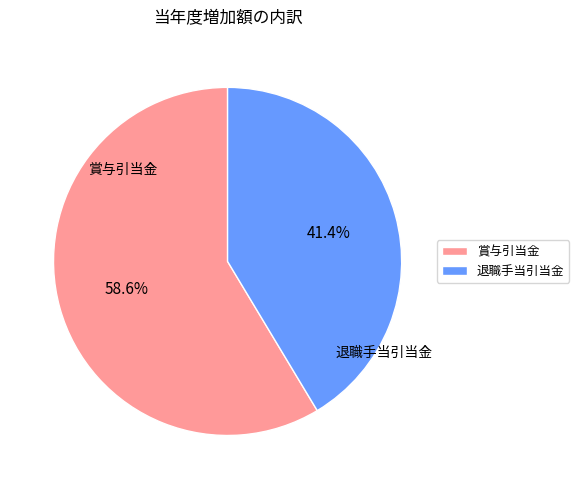

Rank the categories by value from highest to lowest.

賞与引当金, 退職手当引当金